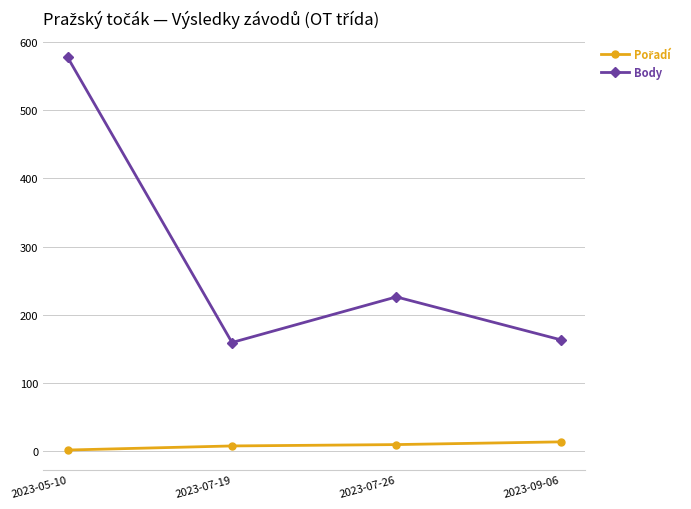

Which series has the largest total across all categories?

Body